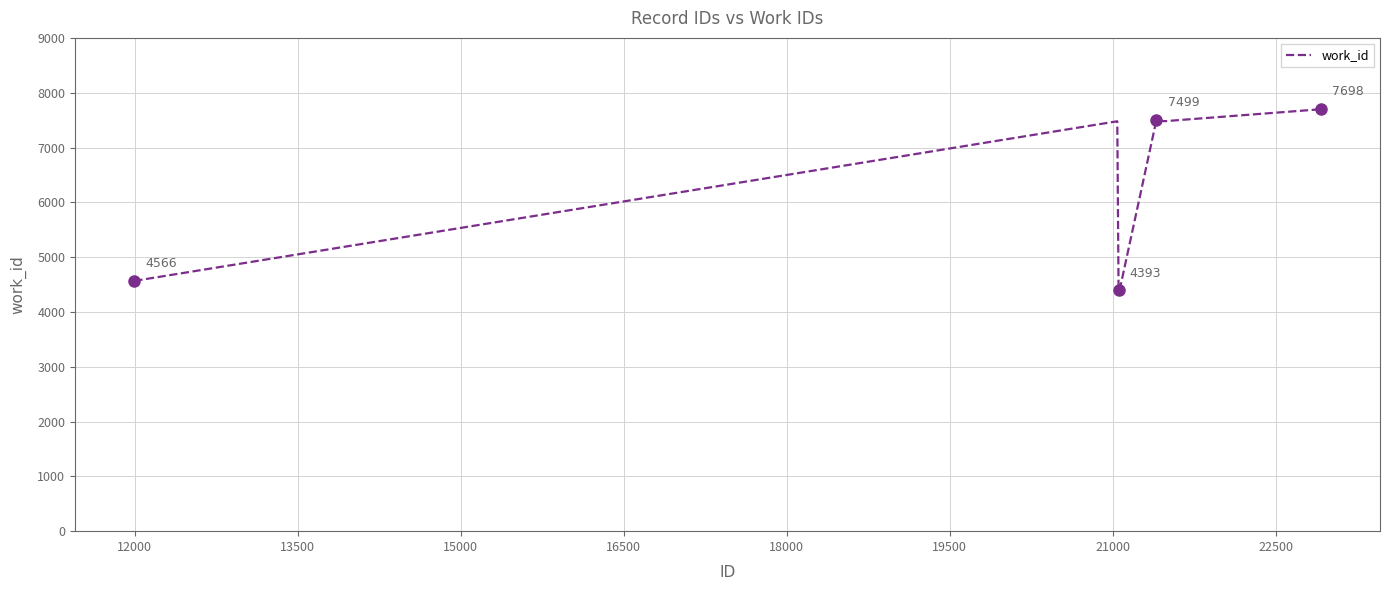

What is the maximum value shown in the chart?

7698